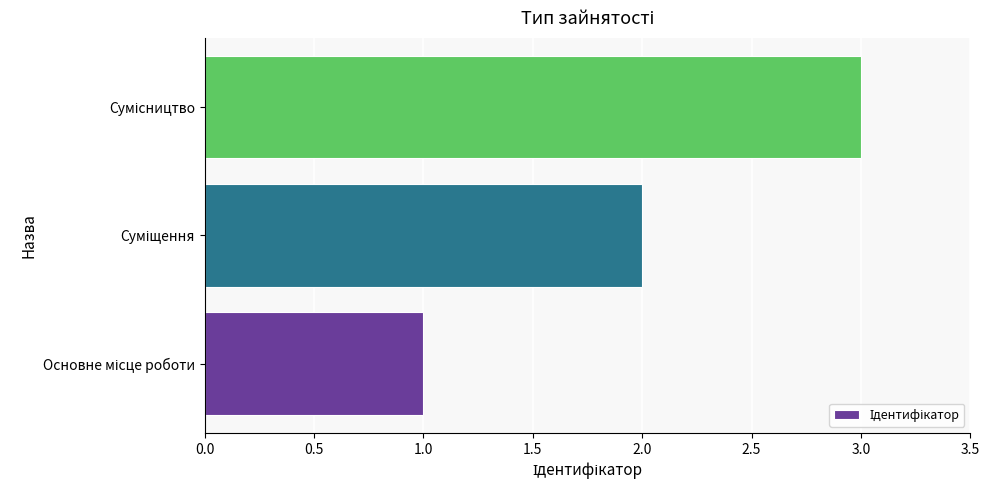

What is the maximum value shown in the chart?

3